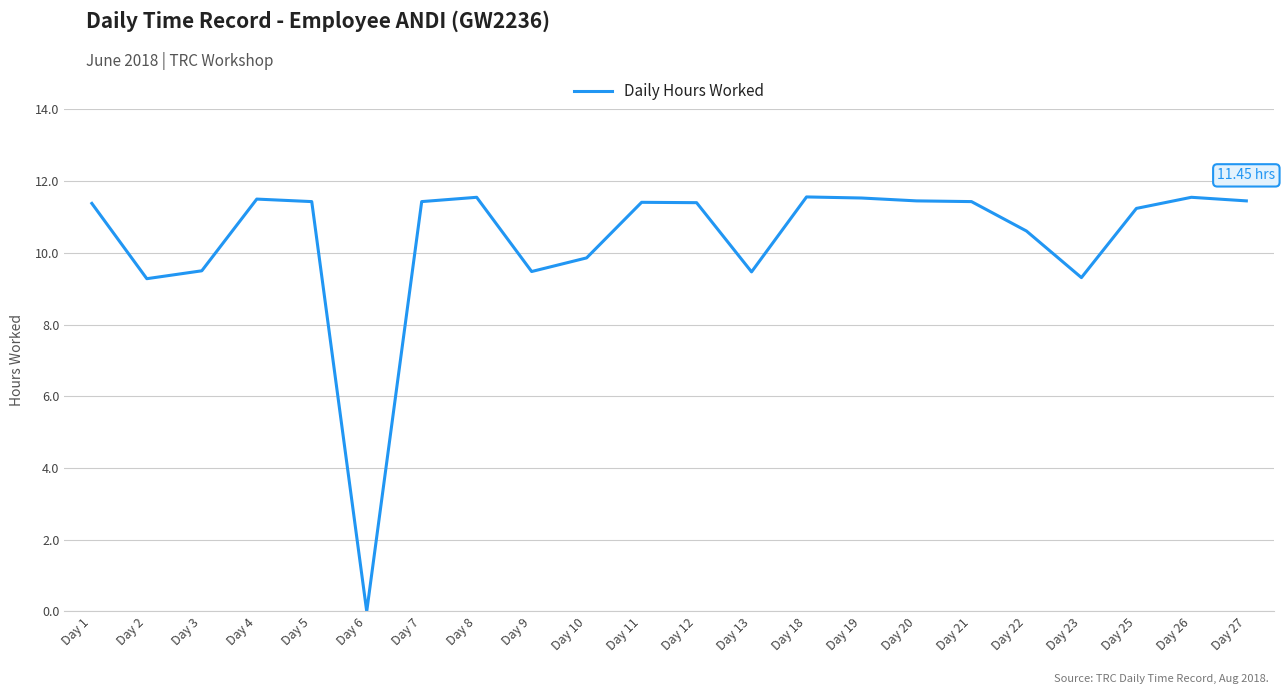

What is the ratio of the value at Day 27 to the value at Day 23?

1.2